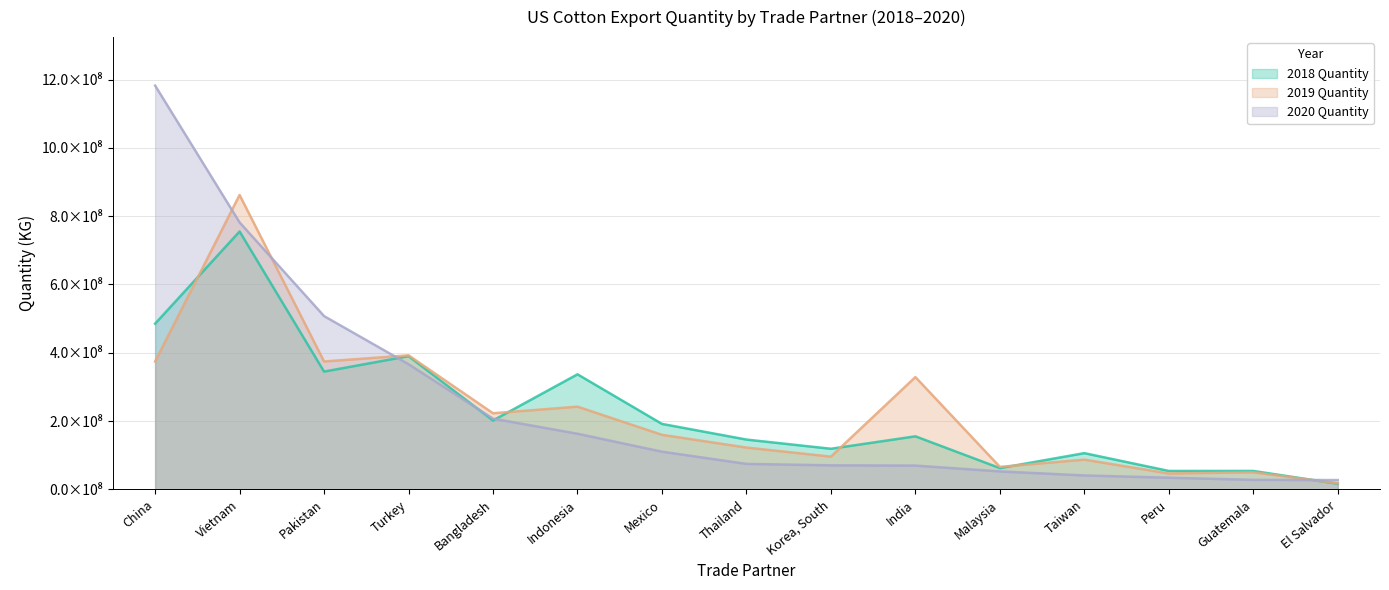

Reading left to right, what are all the values shown in this chart?

2018 Quantity: 485252813	755247398	344979857	390105967	201875877	336988478	191752346	145893365	118976069	155399130	62305348	106122507	53989523	53994049	16500747
2019 Quantity: 374623497	862249979	374585440	392608940	222965405	242290709	159860446	122512389	95971870	328954576	65947241	87161835	46588898	50041026	17773187
2020 Quantity: 1182517215	781789563	507491917	366610528	207242190	163007445	110463560	74700972	70468549	69718159	52699309	40910315	34231259	27973844	27299371